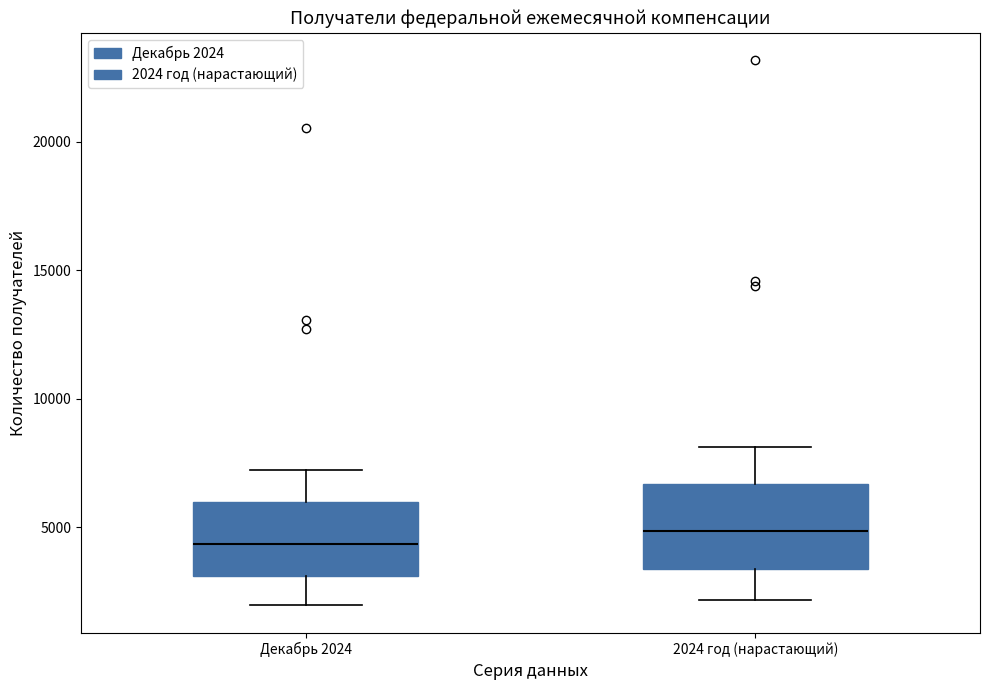

Where does the upper whisker of the box for 2024 год (нарастающий) end on the y-axis? The values are not printed on the chart, so give them approximately, as read against the axis.

8000